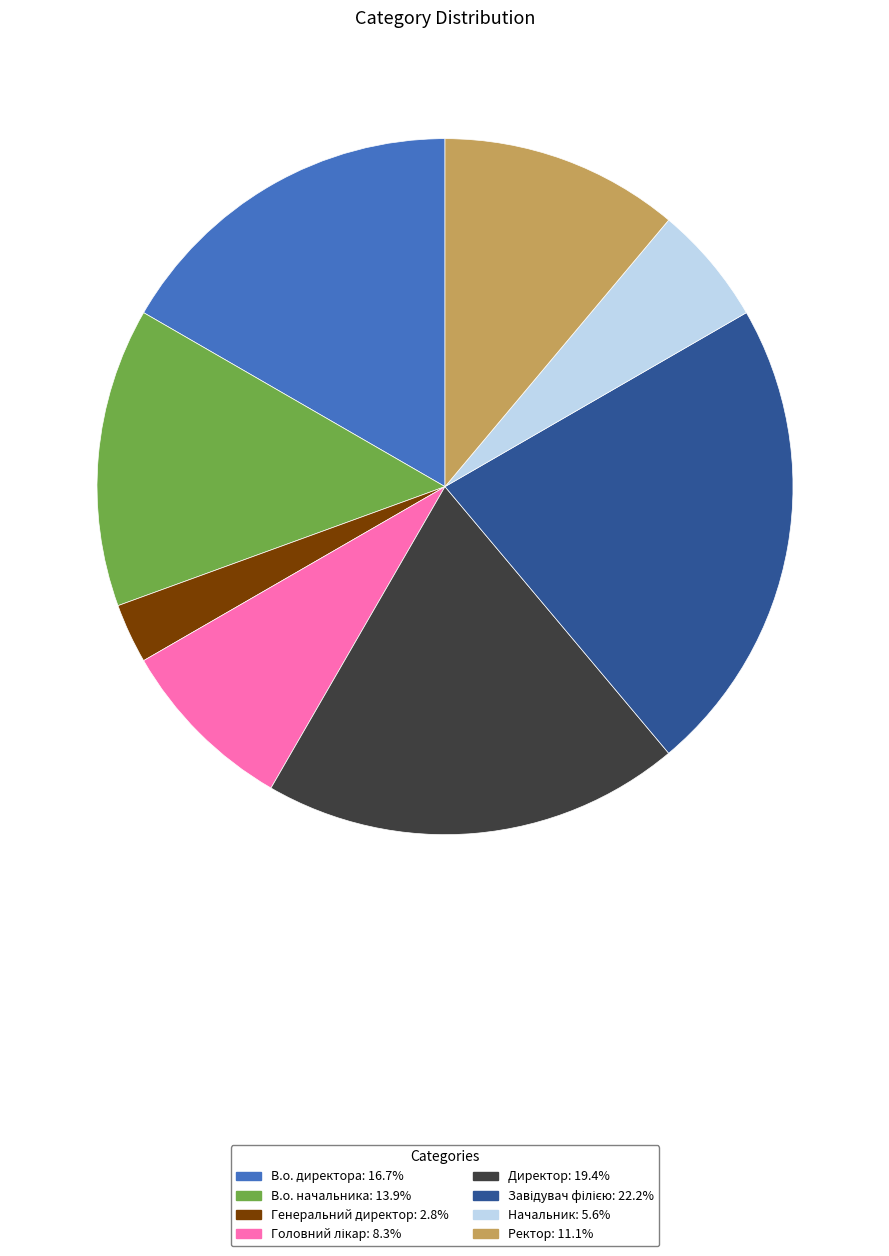

The В.о. начальника slice represents 22% of the pie. True or false?

False